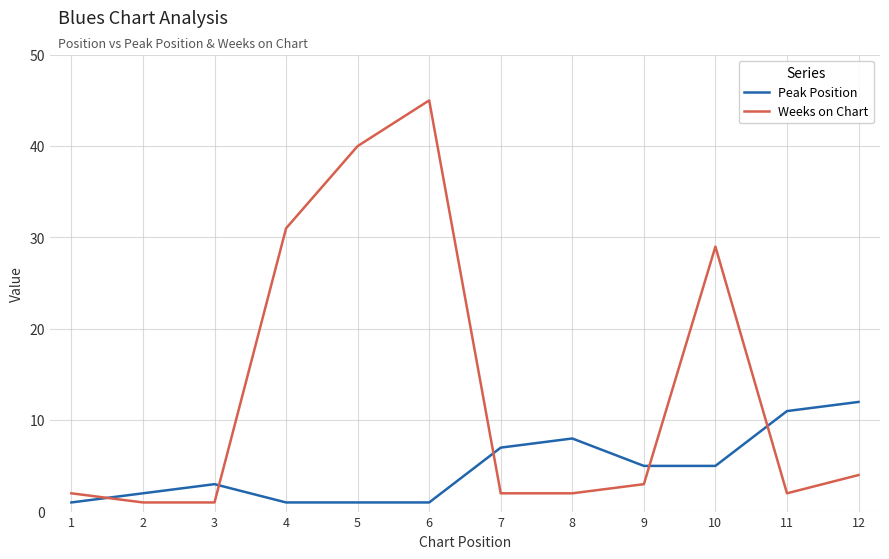

True or false: Weeks on Chart has more than 2 points higher than both neighbors.

False